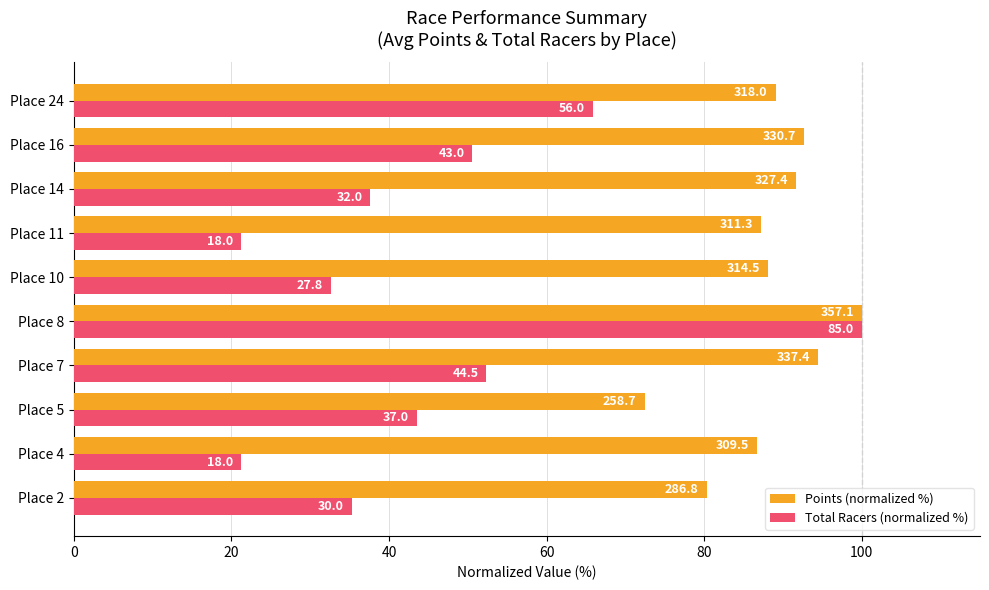

What are all the series names shown in the legend?

Points (normalized %), Total Racers (normalized %)